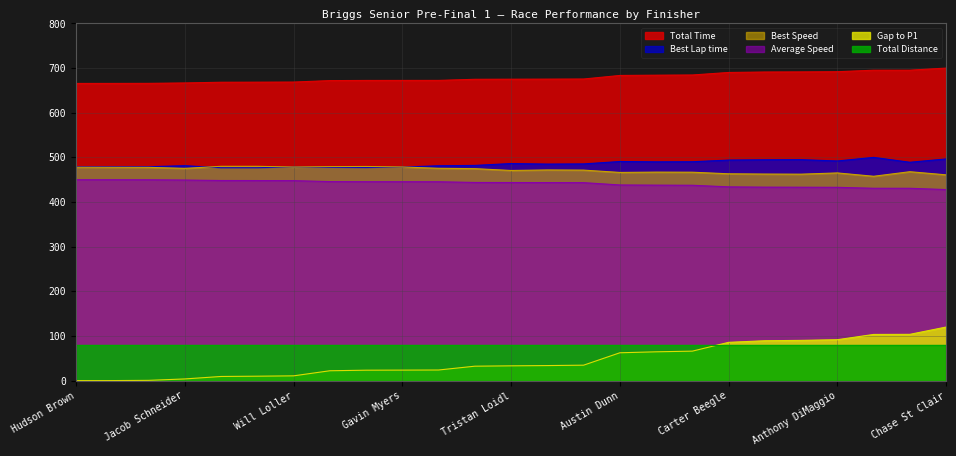

Does the chart display data point markers on the line(s)?

No